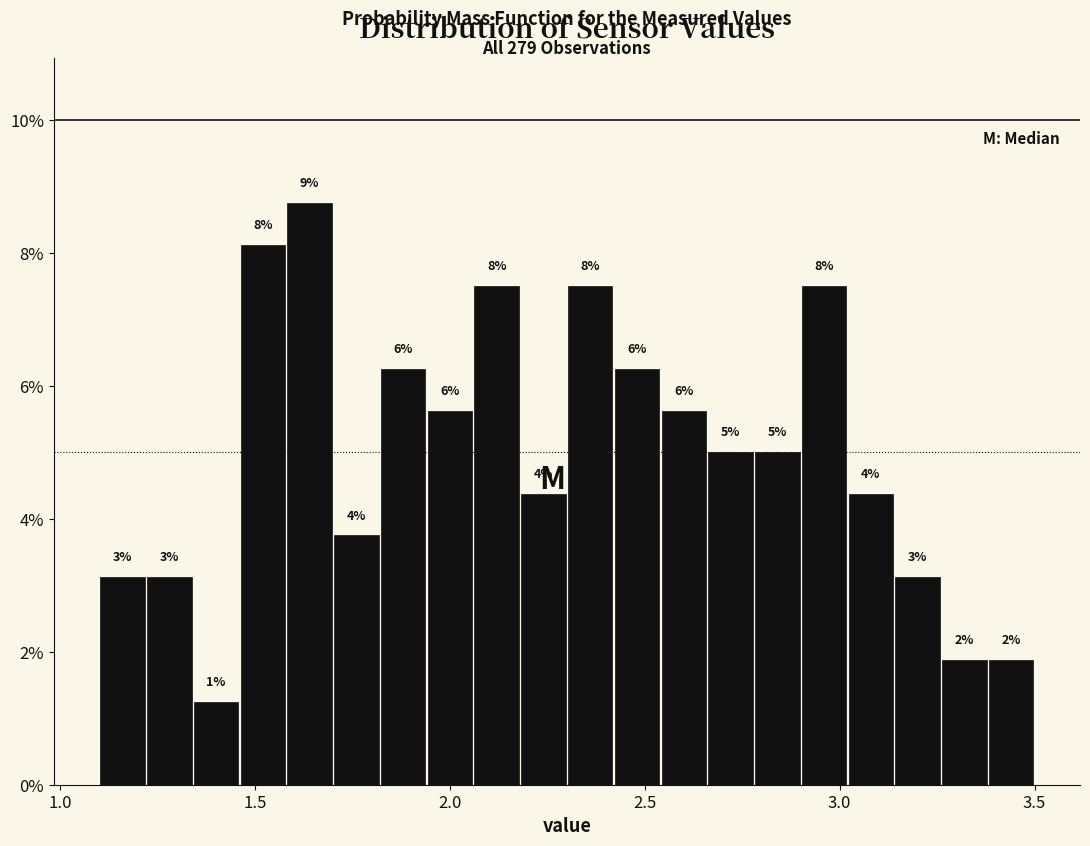

Around what value on the x-axis is the tallest bar? Give the approximate position of its centre, as read against the axis.

1.65